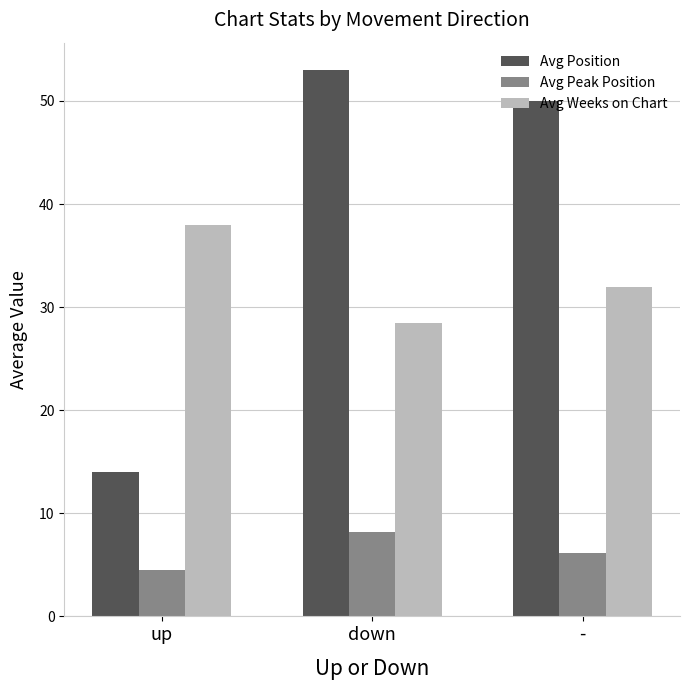

What is the value of the Avg Peak Position bar at the 1st from the left?

4.5